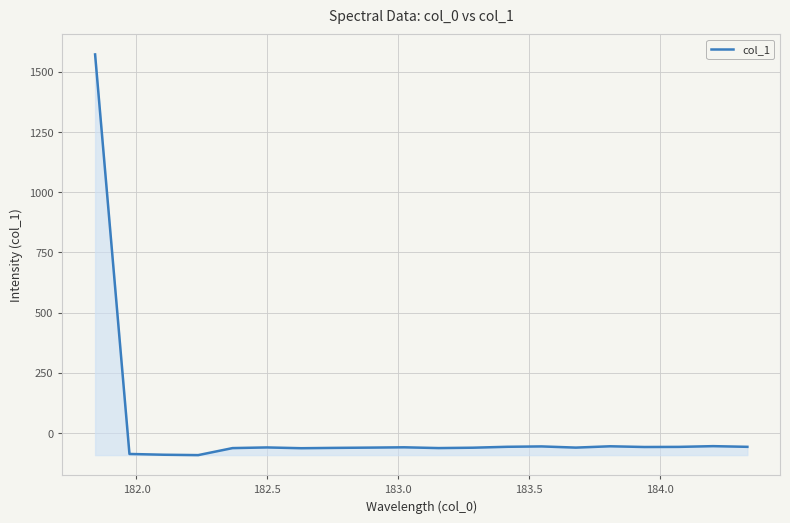

What is the minimum value shown in the chart?

-91.4